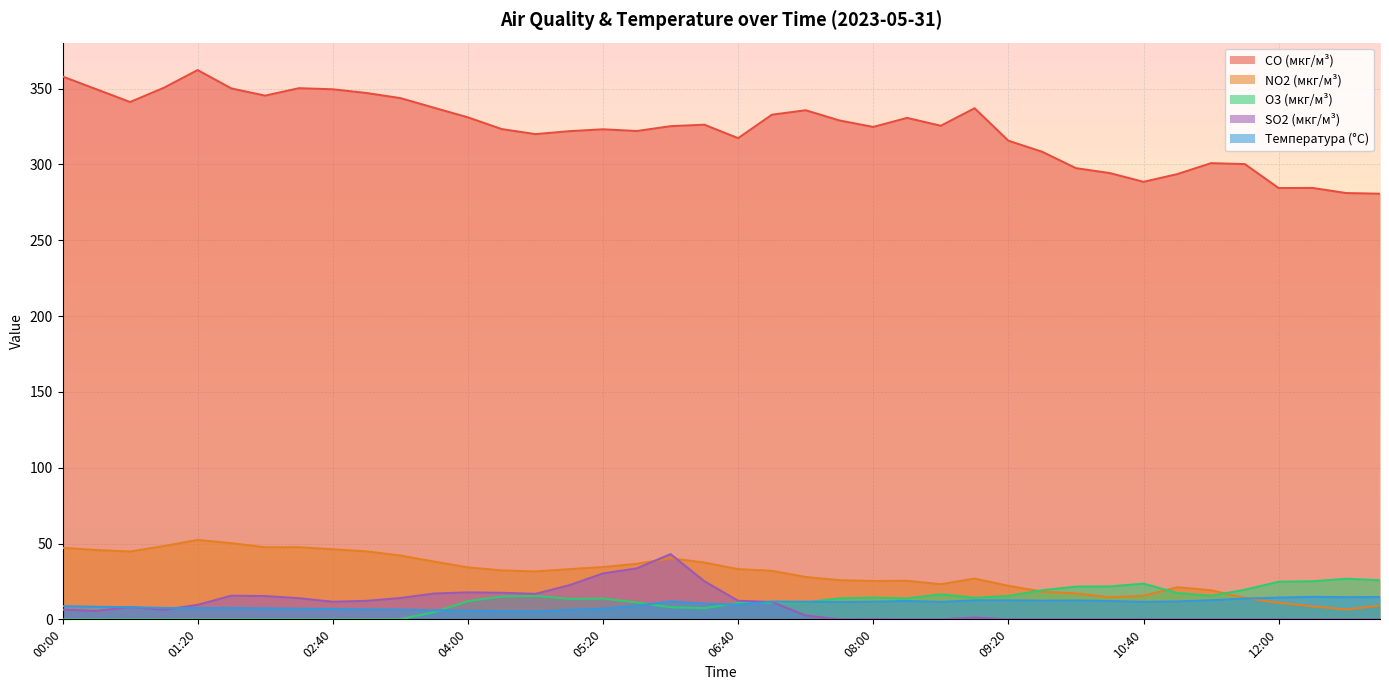

Reading left to right, extract all data points from this chart.

CO (мкг/м³): 00:00=358.0	00:20=349.6	00:40=341.1	01:00=350.5	01:20=362.2	01:40=350.1	02:00=345.4	02:20=350.3	02:40=349.5	03:00=347.1	03:20=343.7	03:40=337.4	04:00=331.0	04:20=323.3	04:40=320.0	05:00=321.9	05:20=323.2	05:40=322.0	06:00=325.2	06:20=326.2	06:40=317.3	07:00=332.8	07:20=335.7	07:40=329.0	08:00=324.7	08:20=330.7	08:40=325.5	09:00=337.1	09:20=315.6	09:40=308.3	10:00=297.5	10:20=294.3	10:40=288.5	11:00=293.6	11:20=300.8	11:40=300.2	12:00=284.4	12:20=284.5	12:40=281.1	13:00=280.7
NO2 (мкг/м³): 00:00=47.1	00:20=45.7	00:40=44.7	01:00=48.3	01:20=52.4	01:40=50.2	02:00=47.5	02:20=47.5	02:40=46.2	03:00=44.8	03:20=42.1	03:40=38.1	04:00=34.2	04:20=32.3	04:40=31.6	05:00=33.1	05:20=34.5	05:40=36.6	06:00=40.2	06:20=37.5	06:40=33.1	07:00=32.0	07:20=27.9	07:40=25.8	08:00=25.3	08:20=25.4	08:40=23.1	09:00=26.9	09:20=22.1	09:40=18.3	10:00=17.1	10:20=14.5	10:40=15.6	11:00=21.1	11:20=19.2	11:40=14.1	12:00=10.9	12:20=8.6	12:40=6.5	13:00=9.1
O3 (мкг/м³): 00:00=0.0	00:20=0.0	00:40=0.0	01:00=0.0	01:20=0.0	01:40=0.0	02:00=0.0	02:20=0.0	02:40=0.0	03:00=0.0	03:20=0.1	03:40=4.7	04:00=12.0	04:20=15.1	04:40=15.5	05:00=13.5	05:20=13.7	05:40=11.1	06:00=8.0	06:20=7.4	06:40=10.7	07:00=11.0	07:20=11.2	07:40=13.8	08:00=14.3	08:20=13.8	08:40=16.5	09:00=14.2	09:20=15.4	09:40=19.2	10:00=21.6	10:20=21.7	10:40=23.5	11:00=17.4	11:20=15.5	11:40=19.5	12:00=24.8	12:20=25.1	12:40=26.7	13:00=25.8
SO2 (мкг/м³): 00:00=6.4	00:20=5.5	00:40=8.1	01:00=6.2	01:20=9.6	01:40=15.6	02:00=15.3	02:20=13.9	02:40=11.6	03:00=12.2	03:20=14.1	03:40=17.0	04:00=17.8	04:20=17.5	04:40=16.8	05:00=22.5	05:20=30.3	05:40=33.6	06:00=43.0	06:20=25.1	06:40=12.2	07:00=11.4	07:20=2.5	07:40=0.0	08:00=0.2	08:20=0.0	08:40=0.0	09:00=1.2	09:20=0.0	09:40=0.0	10:00=0.0	10:20=0.0	10:40=0.0	11:00=0.0	11:20=0.0	11:40=0.0	12:00=0.0	12:20=0.0	12:40=0.0	13:00=0.0
Температура (°C): 00:00=8.7	00:20=8.3	00:40=8.0	01:00=7.5	01:20=7.4	01:40=7.5	02:00=7.2	02:20=7.0	02:40=6.8	03:00=6.5	03:20=6.4	03:40=6.0	04:00=5.6	04:20=5.4	04:40=5.2	05:00=6.2	05:20=7.0	05:40=9.0	06:00=11.8	06:20=10.3	06:40=9.7	07:00=11.7	07:20=11.6	07:40=11.4	08:00=11.6	08:20=12.1	08:40=11.5	09:00=12.5	09:20=12.5	09:40=12.3	10:00=12.4	10:20=12.1	10:40=11.5	11:00=11.8	11:20=12.6	11:40=13.7	12:00=14.3	12:20=14.8	12:40=14.6	13:00=14.7